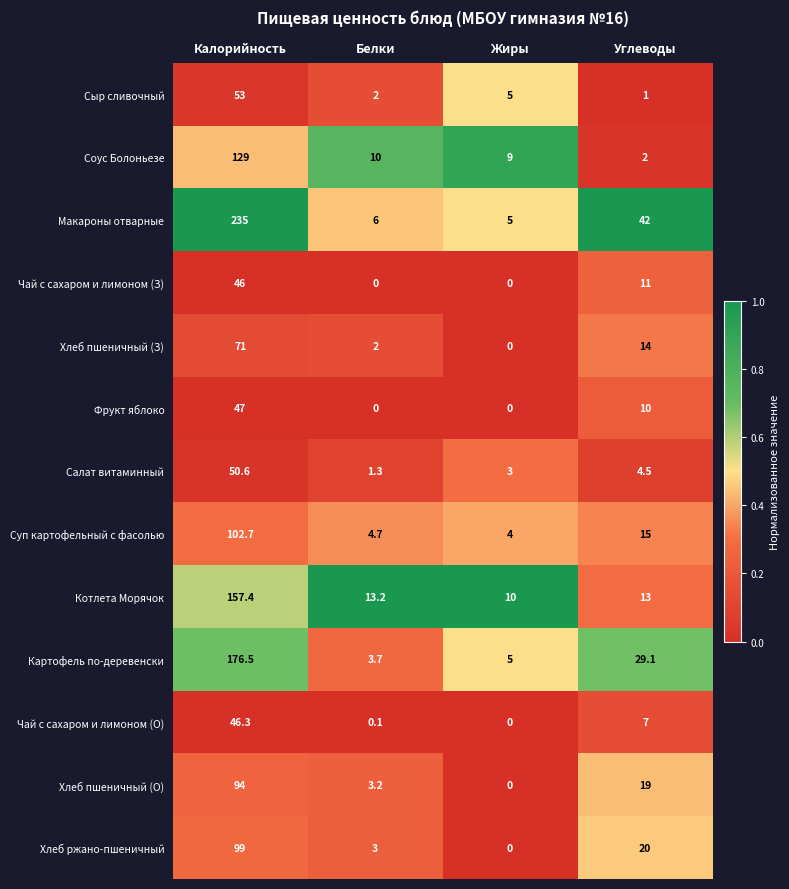

Where is Фрукт яблоко nearest to the value 23?

Углеводы